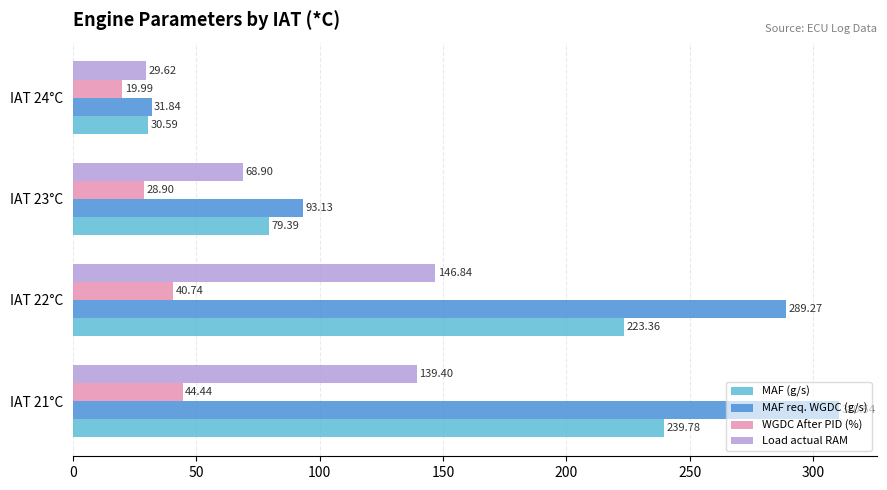

What is the difference between the WGDC After PID (%) values at IAT 23°C and IAT 22°C?

11.8